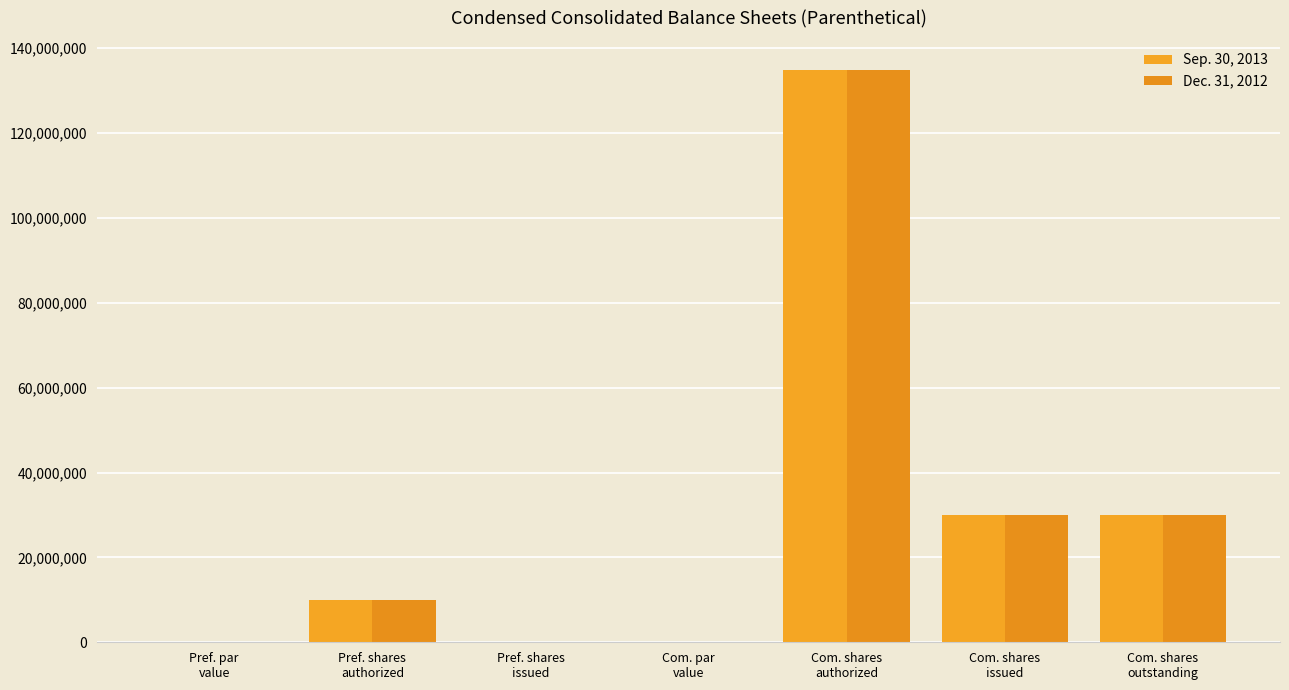

What position from the left is Com. shares
issued?

6